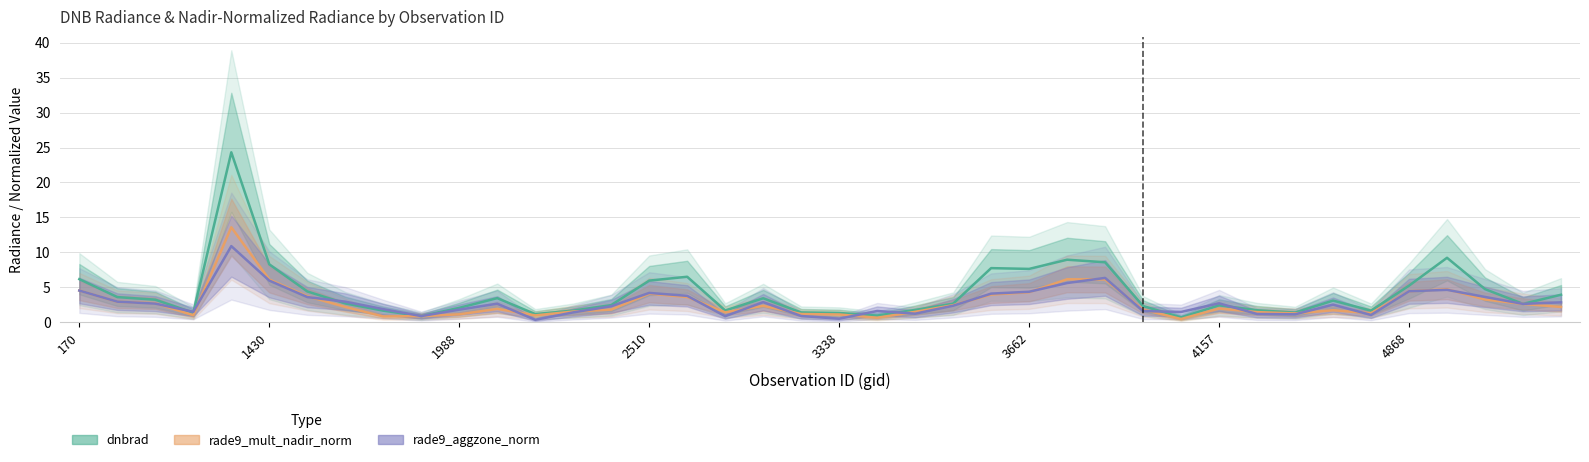

What is the minimum value shown in the chart?

0.4